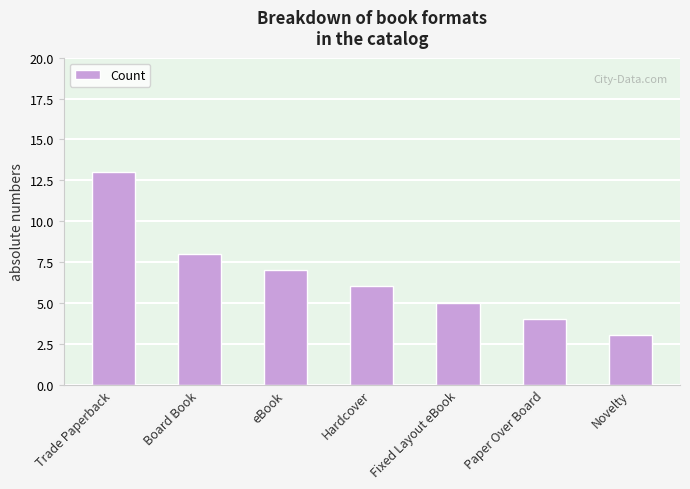

Reading left to right, list all the values displayed in this chart.

13	8	7	6	5	4	3